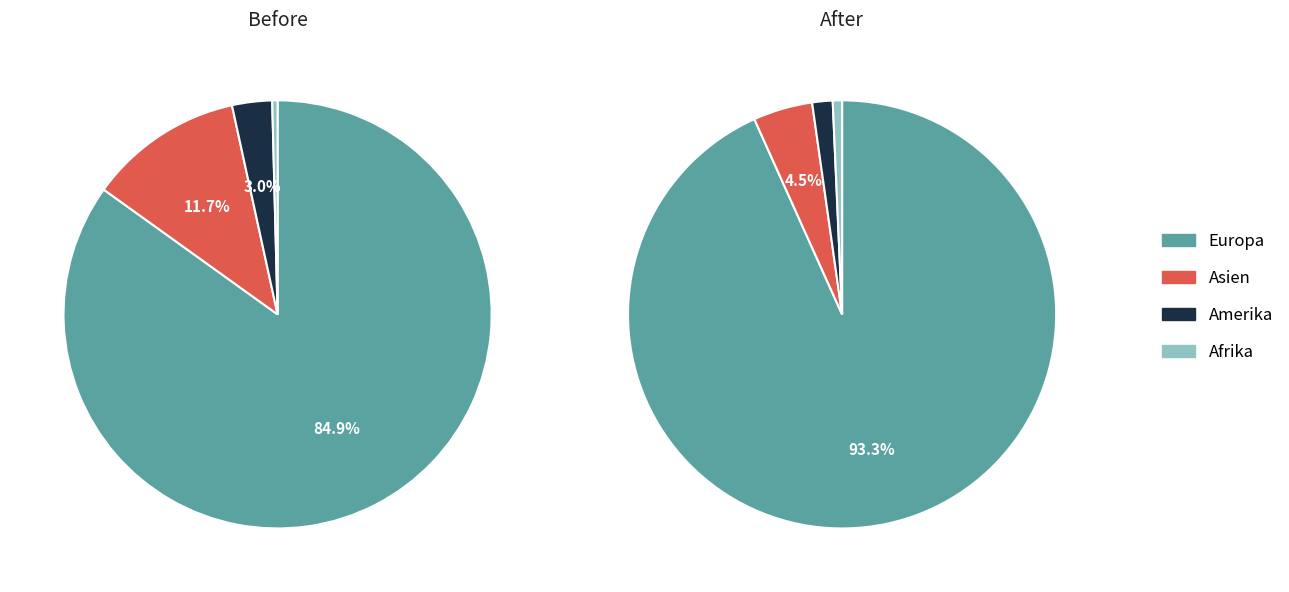

What portion of the pie excludes Ozeanien?

100.0%